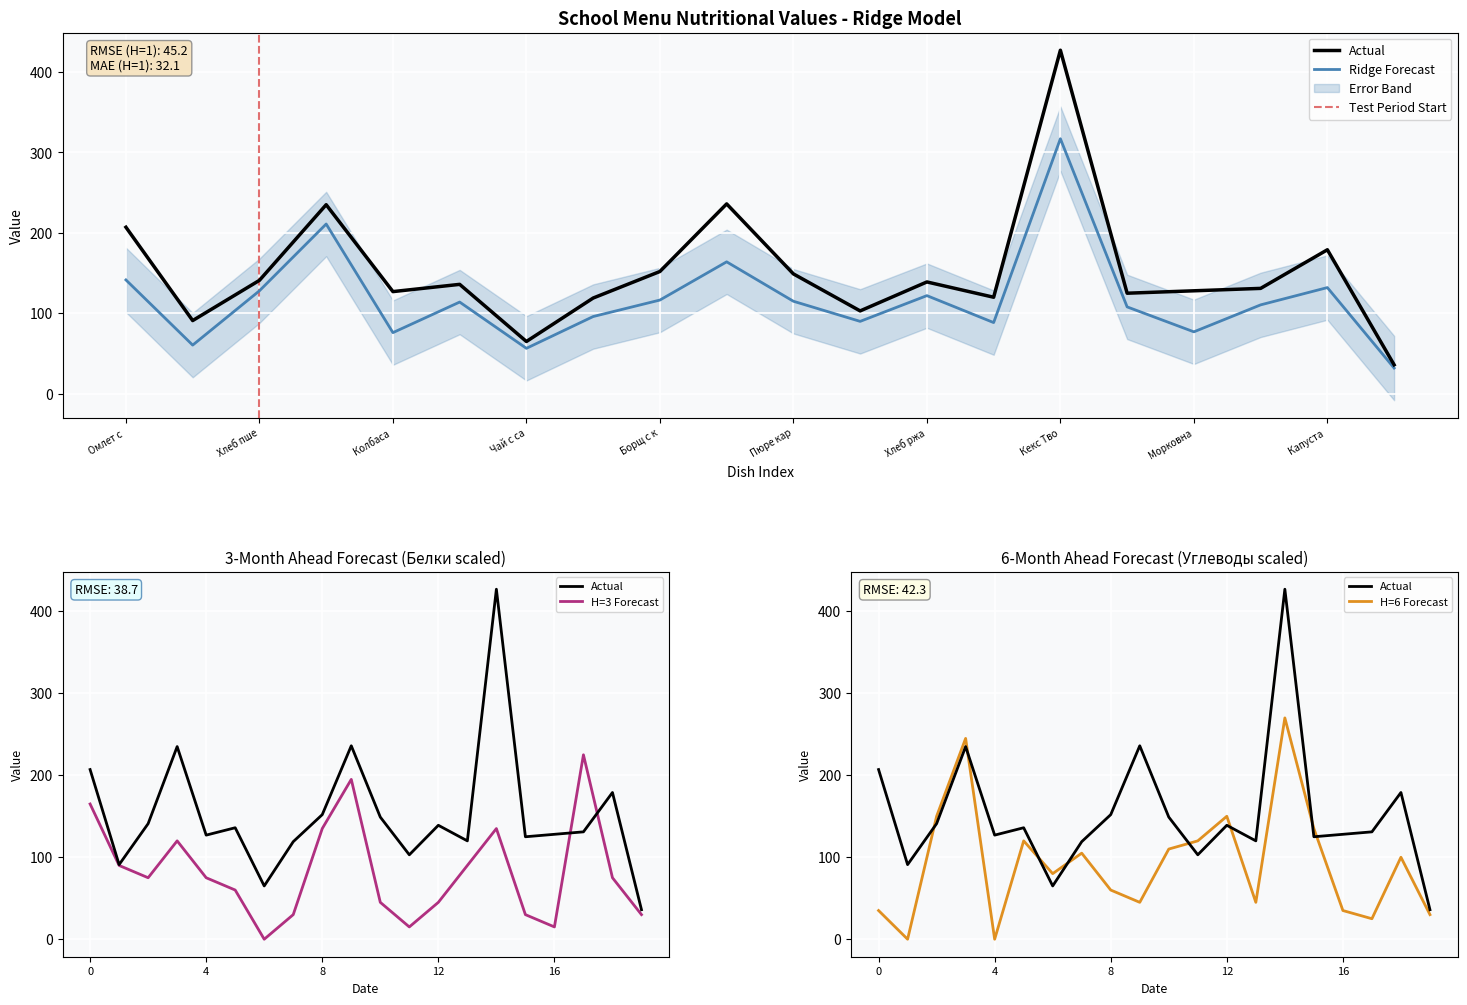

Rank the categories by Углеводы value from highest to lowest.

Кекс Творожный, Хлеб пшеничный 2, Хлеб пшеничный, Хлеб ржаной, Фрукты (яблоко), Какао с молоком, Кисель из концентратов, Пюре картофельное, Кондитерские изделия (пряник), Капуста тушеная, Чай с сахаром, Борщ с капустой, Шницель рыбный, Молоко кипяченое, Омлет с зеленым горошком, Морковная икра, Сок фруктовый, Курица тушеная, Сыр (порциями), Колбаса (порциями)